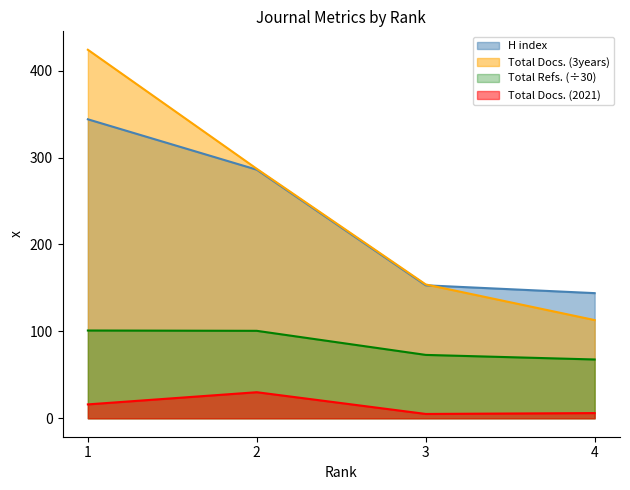

The value of H index at 4 is 144. True or false?

True